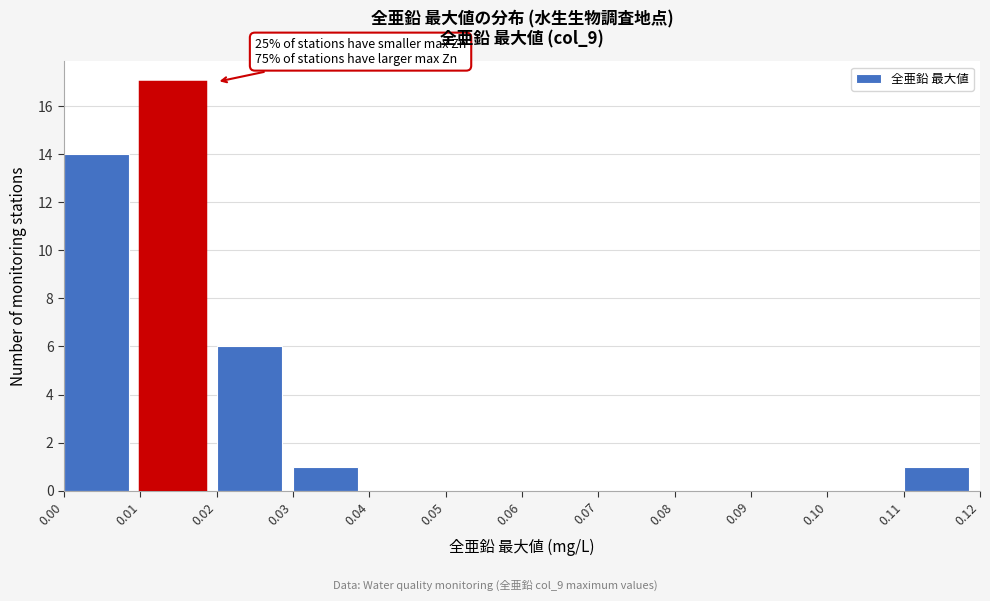

Over which range of the x-axis is the bar tallest?

0.01 to 0.02